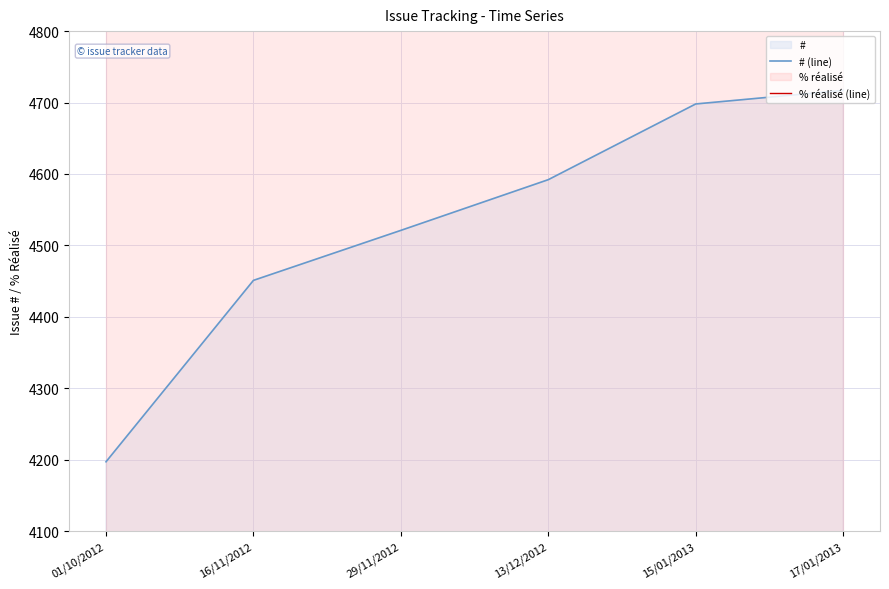

What is the value of the # (line) point at the 3rd from the left?

4521